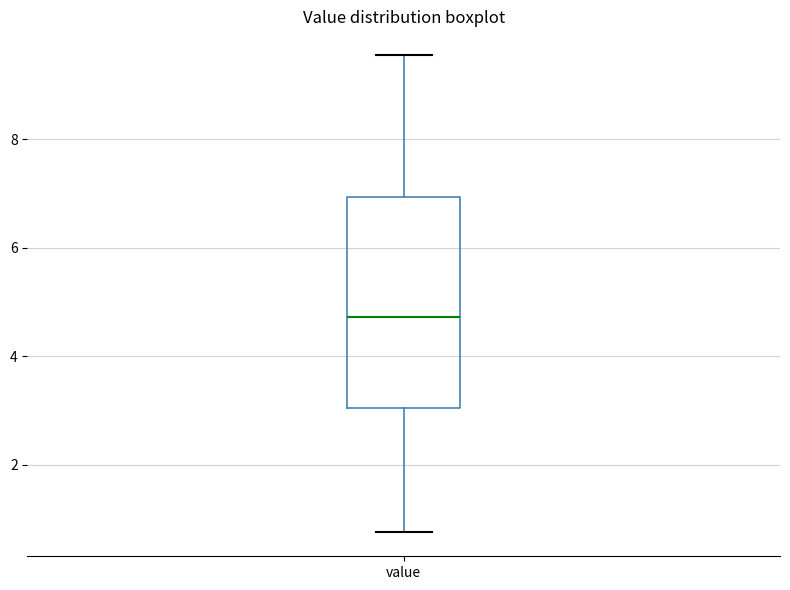

Transcribe this box plot: give where the median line is, the range the box spans, and where the two whiskers end, as read against the y-axis. The values are not printed on the chart, so give them approximately, as read against the axis.

median 4.8, box 3.0 to 7.0, whiskers 0.8 to 9.6